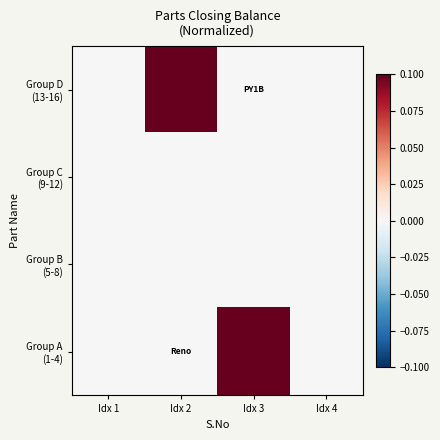

How many data points does each series have?

4